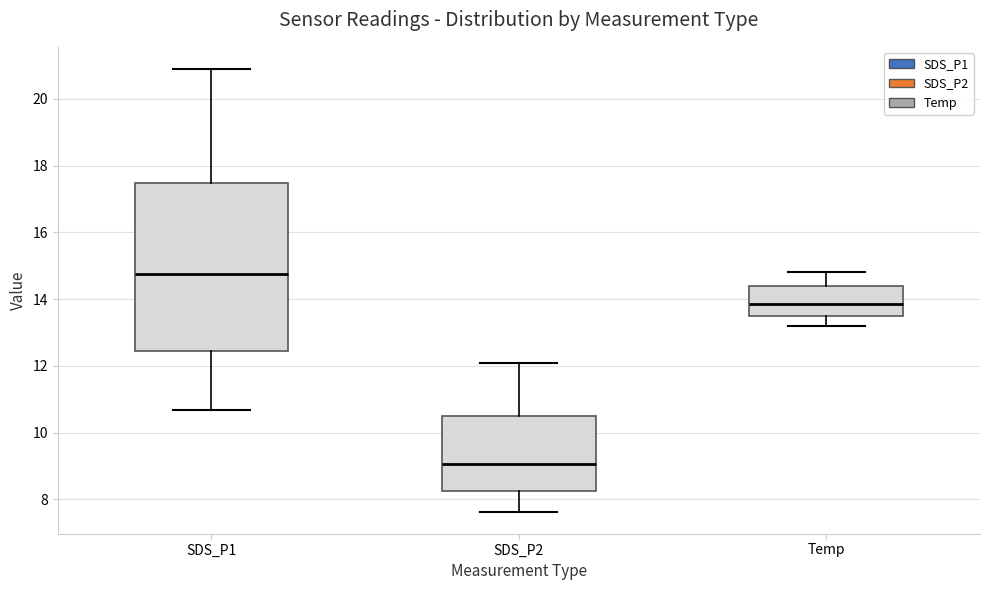

Which box has the highest median line?

SDS_P1